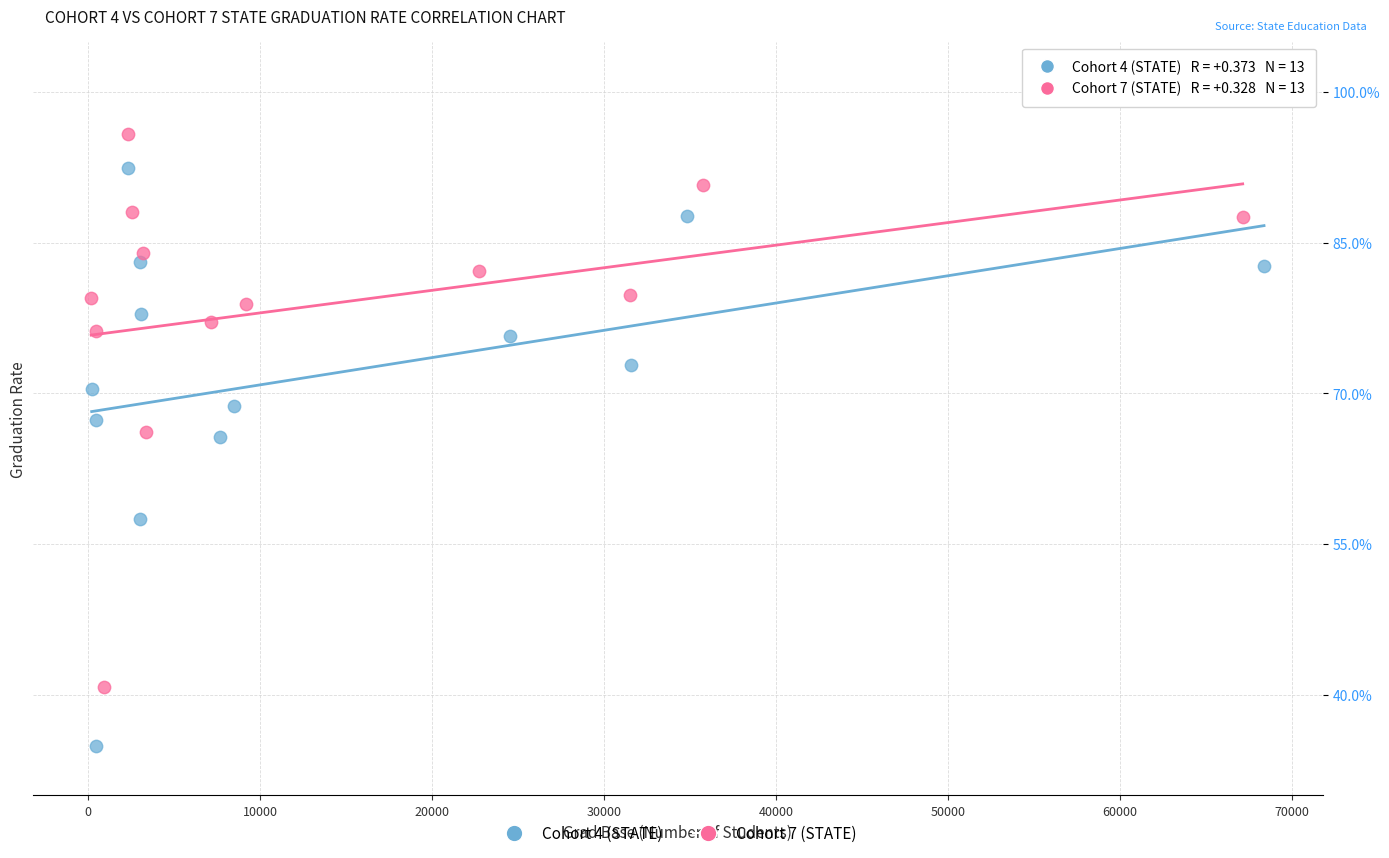

Which series contains the lowest Y value?

Cohort 4 (STATE)